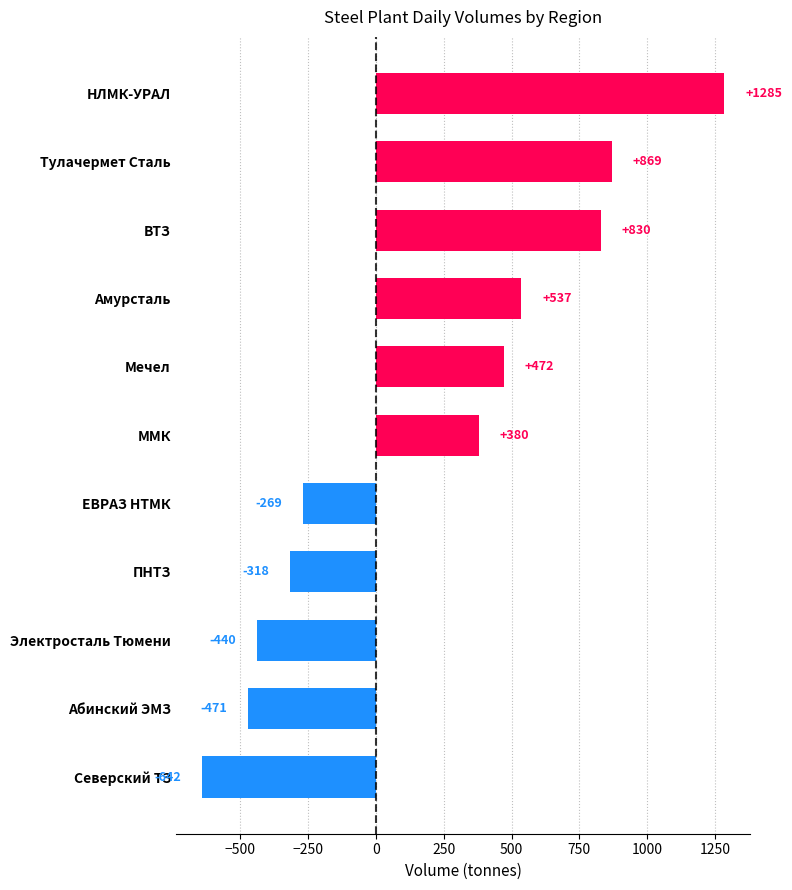

What is the average value?

203.0